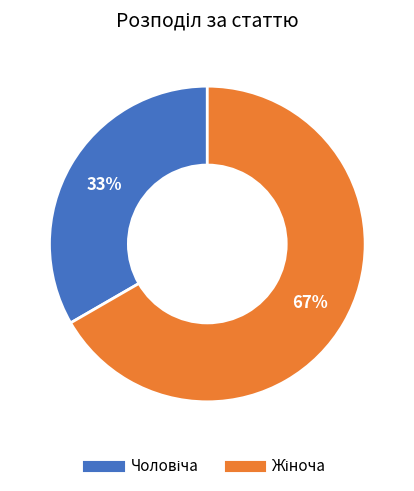

Count the number of slices in the pie.

2